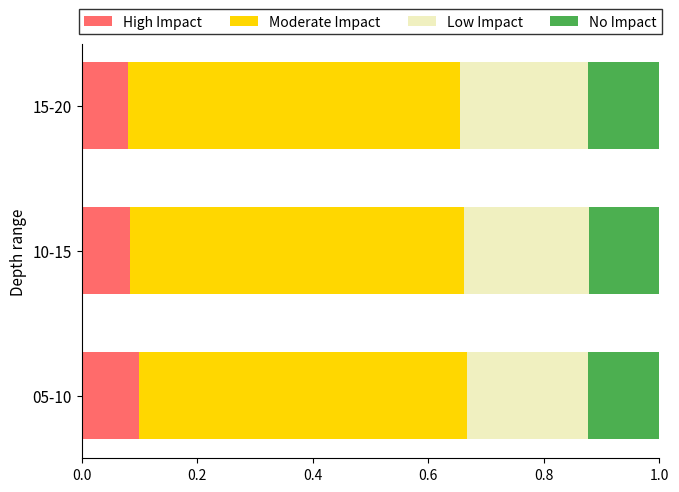

Is it true that Low Impact equals 0.1 at 10-15?

False